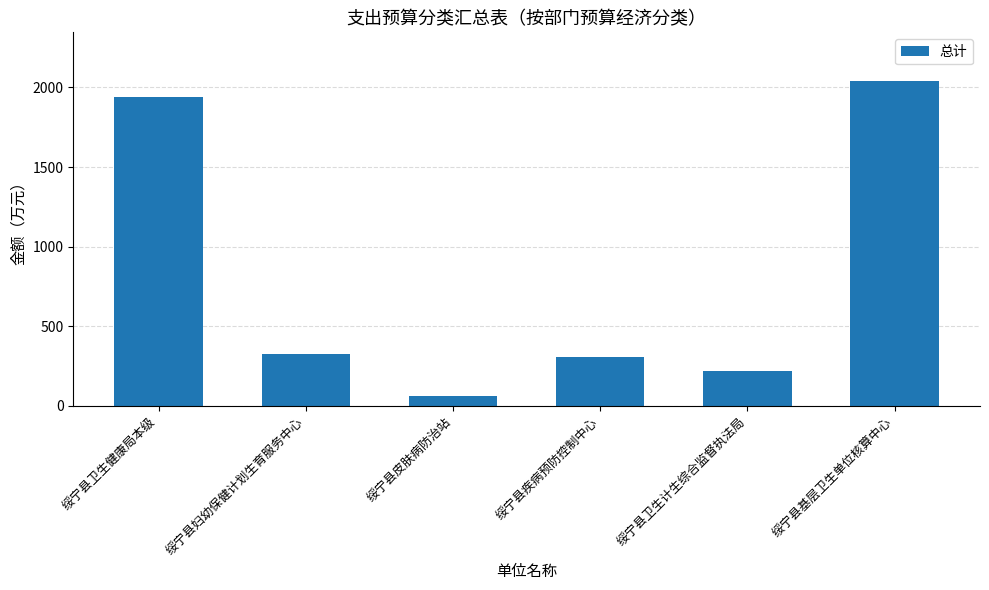

What is the label of the 1st bar from the right?

绥宁县基层卫生单位核算中心